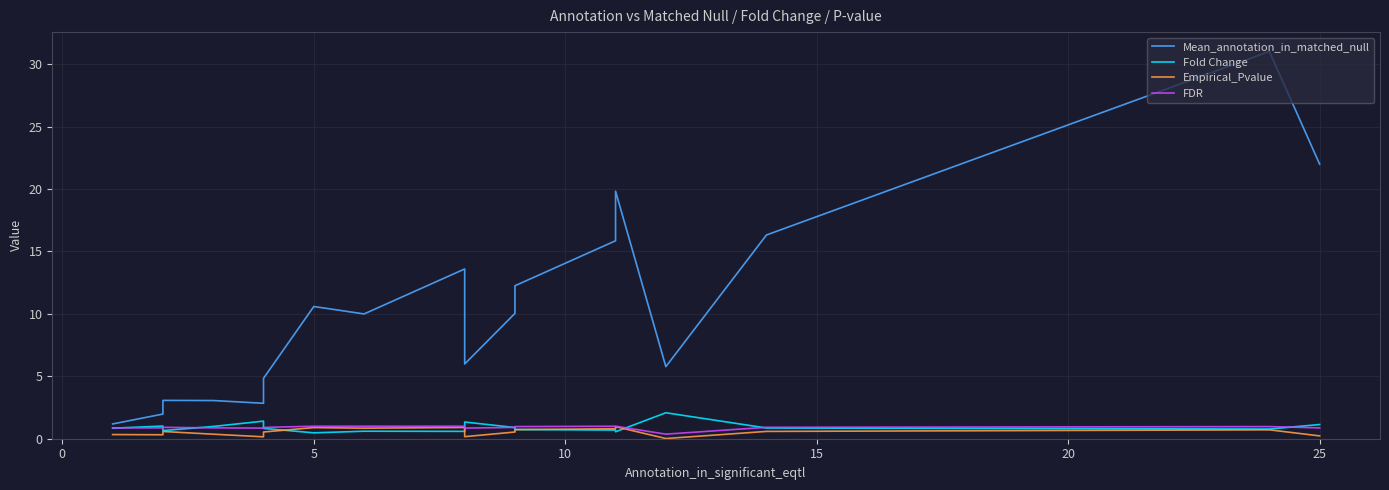

What value does the Fold Change series have at 20?

0.8